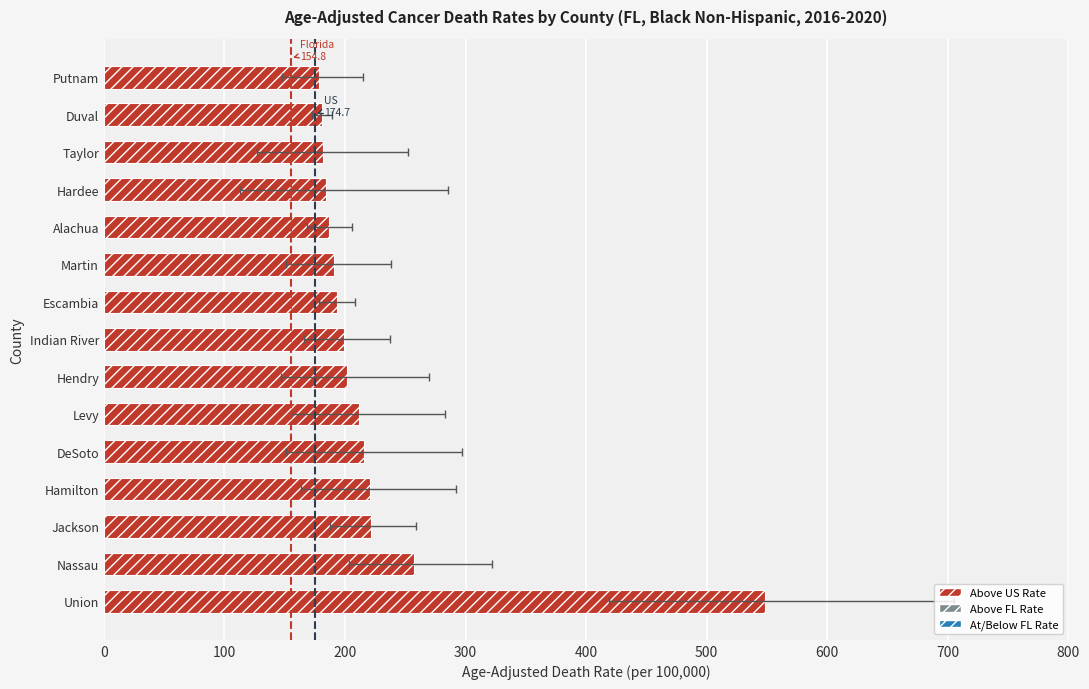

What is the minimum value shown in the chart?

178.8